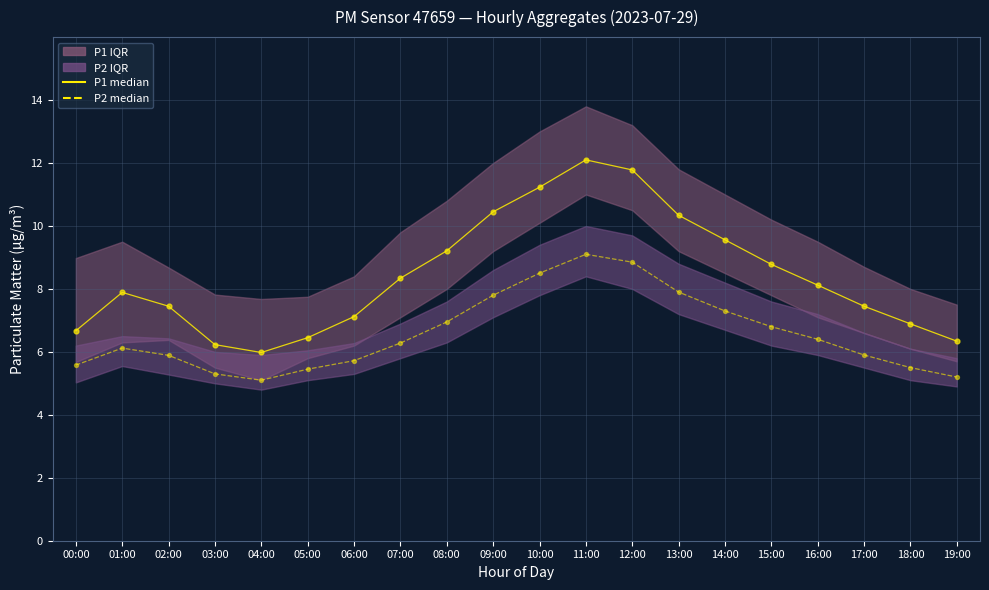

Is the value of P2 median at 00:00 greater than the value of P2 points at 19:00?

Yes